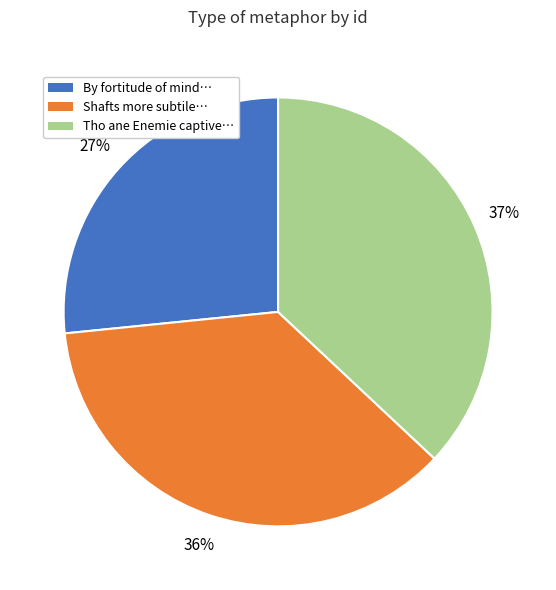

Which category has the biggest portion of the pie?

Tho ane Enemie captive…